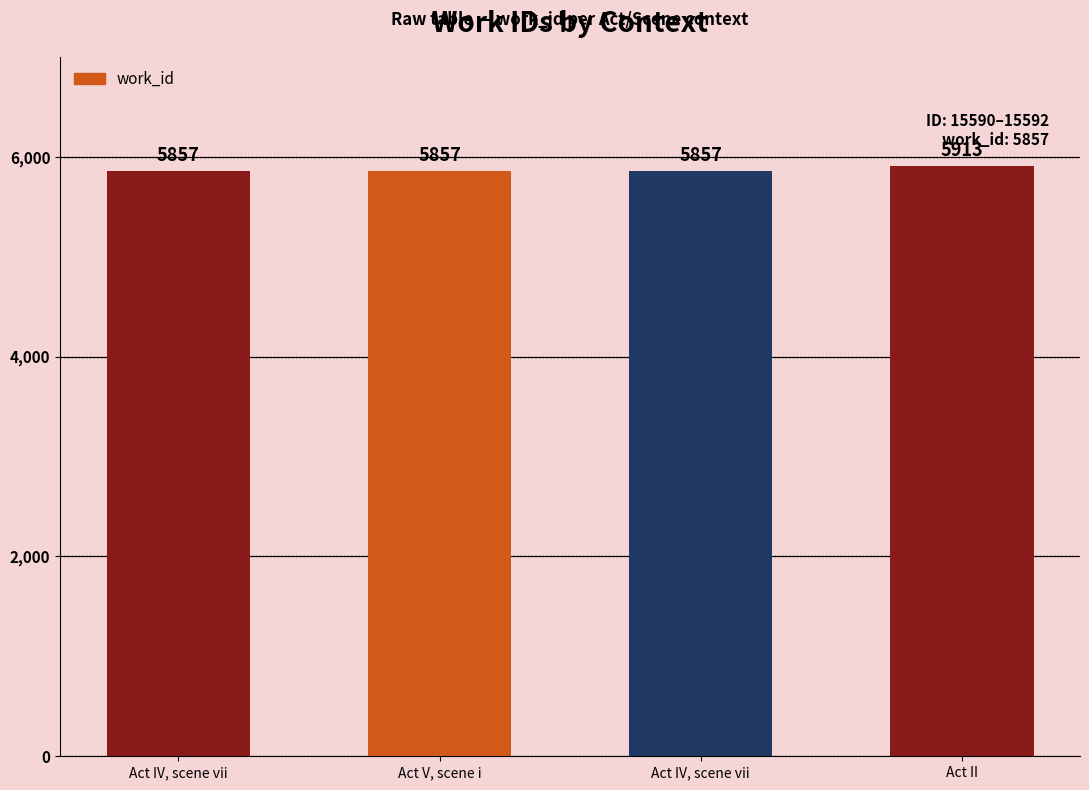

The chart shows a value of 5913 at Act II. True or false?

True